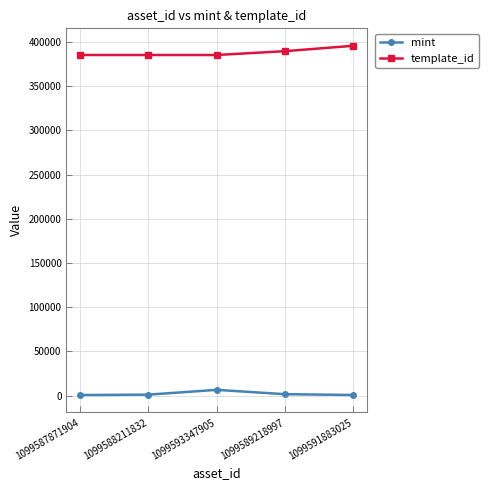

What is the sum of the template_id values at 1099589218997 and 1099587871904?

774640